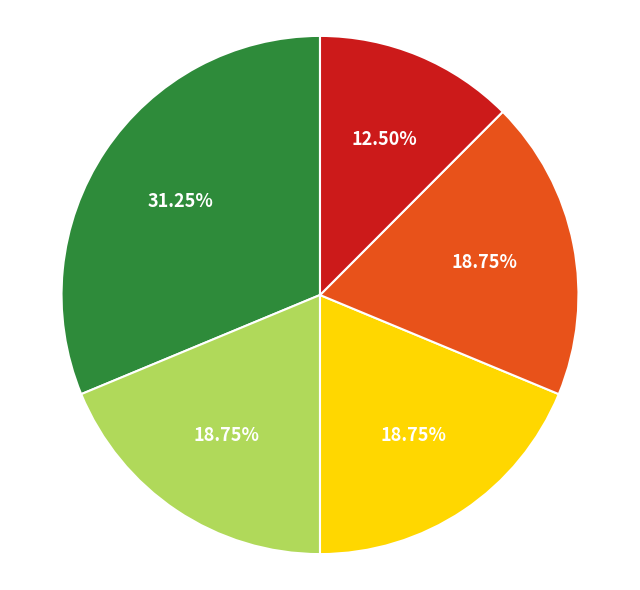

Does any single category account for the majority?

No